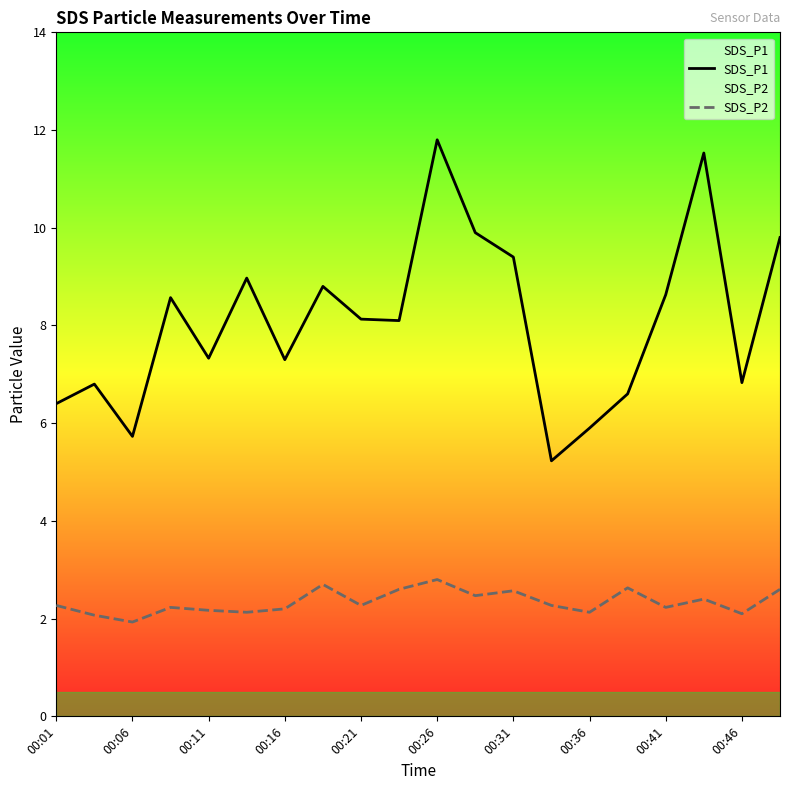

List the series in order of their overall mean, lowest first.

SDS_P2, SDS_P1